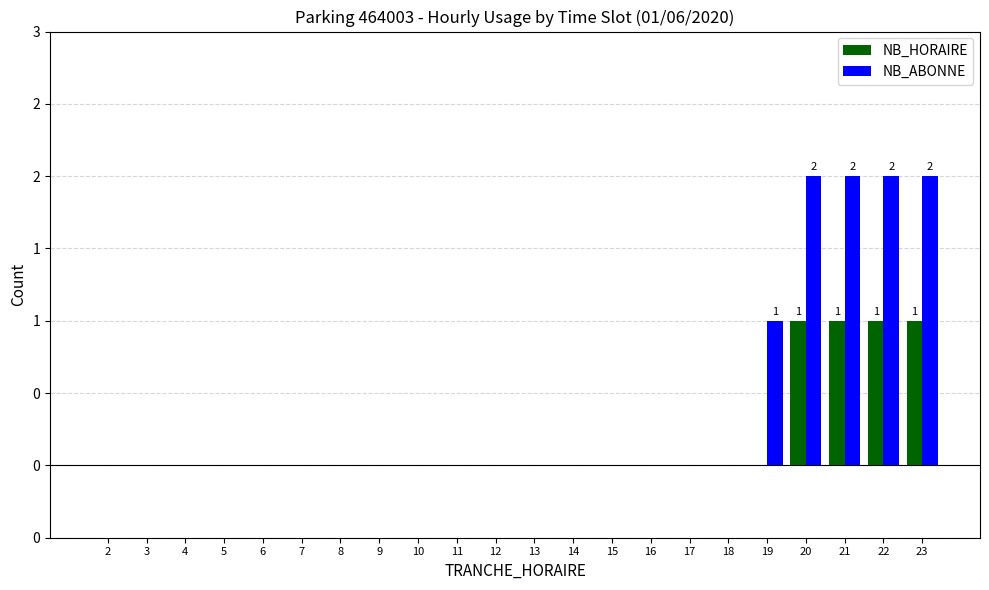

Reading left to right, transcribe all the data shown in this chart.

NB_HORAIRE: 2=0	3=0	4=0	5=0	6=0	7=0	8=0	9=0	10=0	11=0	12=0	13=0	14=0	15=0	16=0	17=0	18=0	19=0	20=1	21=1	22=1	23=1
NB_ABONNE: 2=0	3=0	4=0	5=0	6=0	7=0	8=0	9=0	10=0	11=0	12=0	13=0	14=0	15=0	16=0	17=0	18=0	19=1	20=2	21=2	22=2	23=2